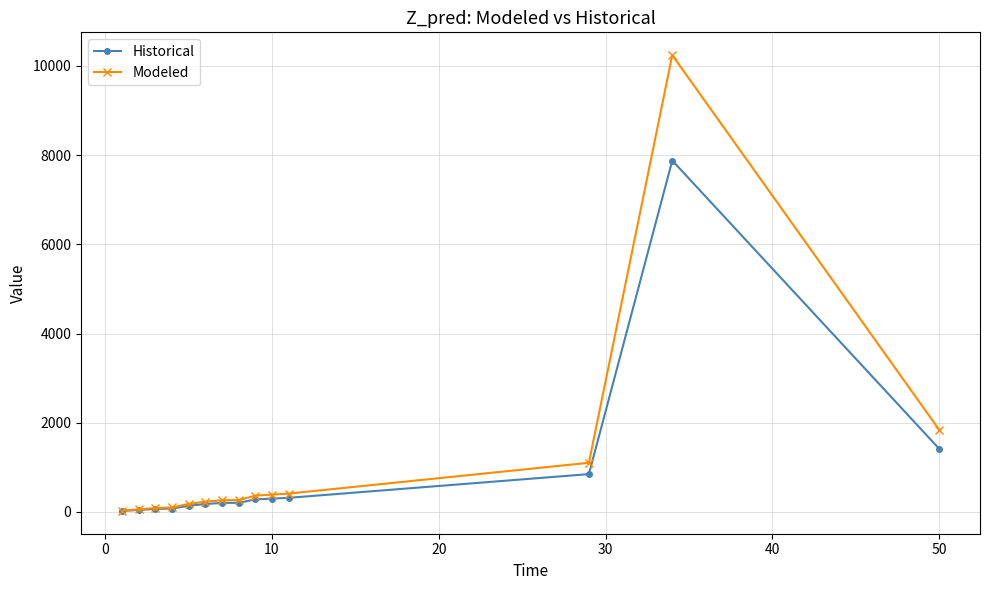

Which series has the largest range (max minus min)?

Modeled